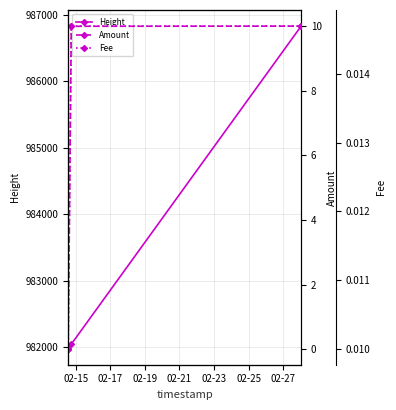

What is the highest value of the Height series?

986826